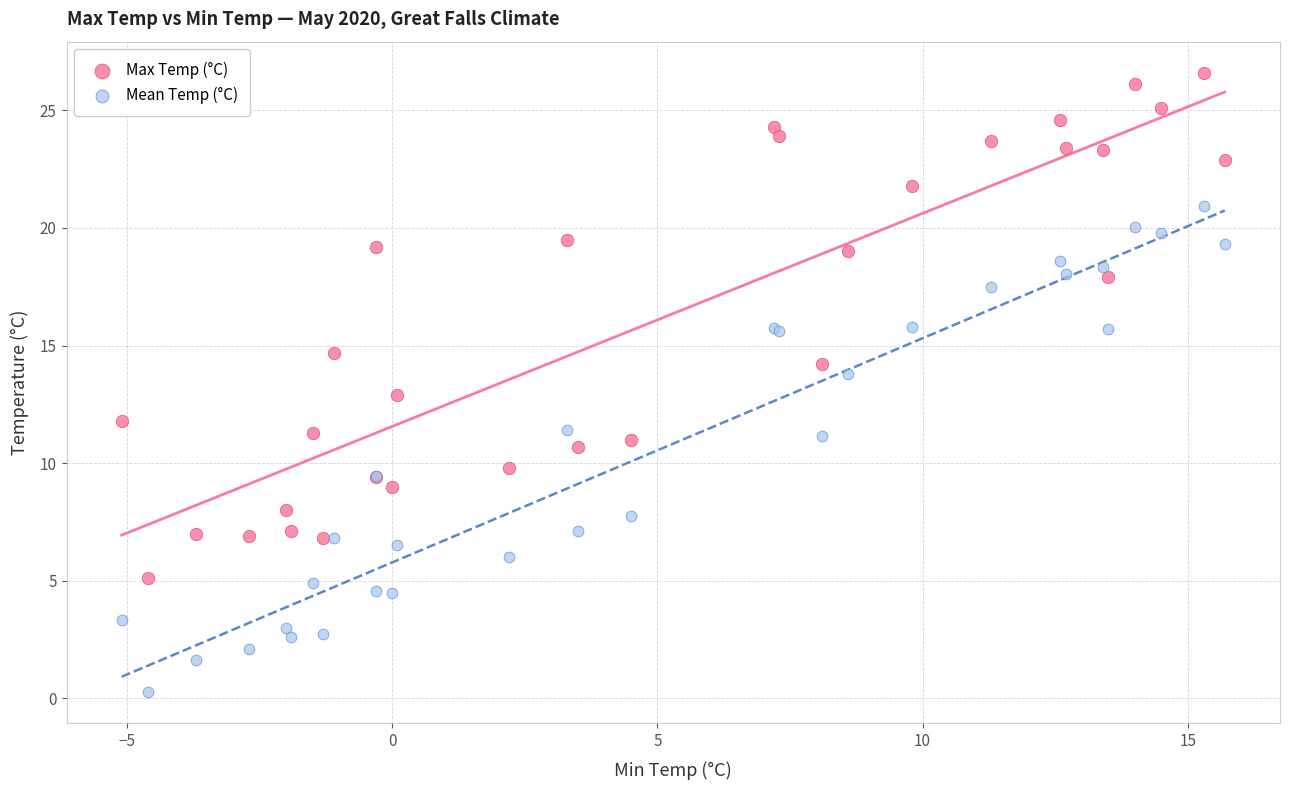

What are all the series names shown in the legend?

Max Temp (°C), Mean Temp (°C)